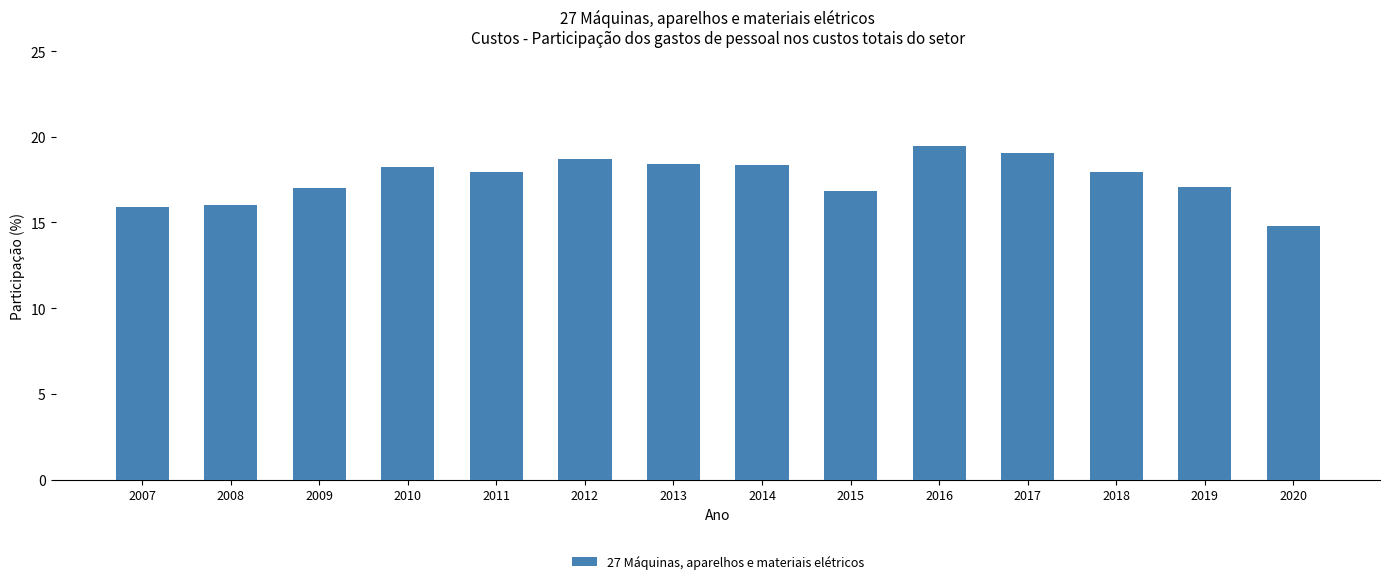

What is the change in value from 2010 to 2012?

+0.5